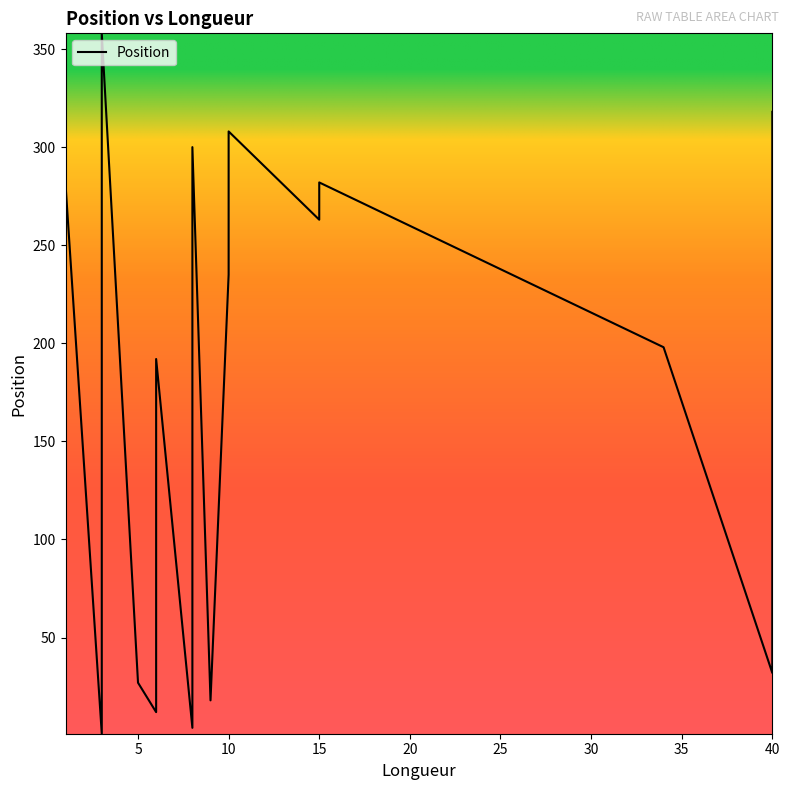

Is it true that the value at 5 is 37?

False